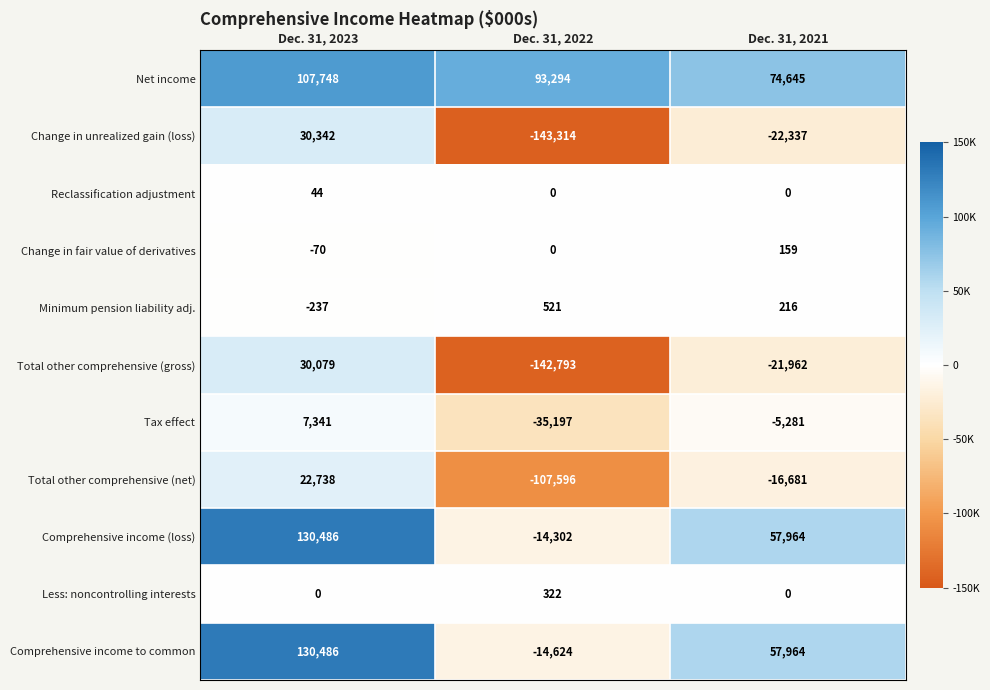

Is it true that Comprehensive income to common equals -14624 at Dec. 31, 2022?

True